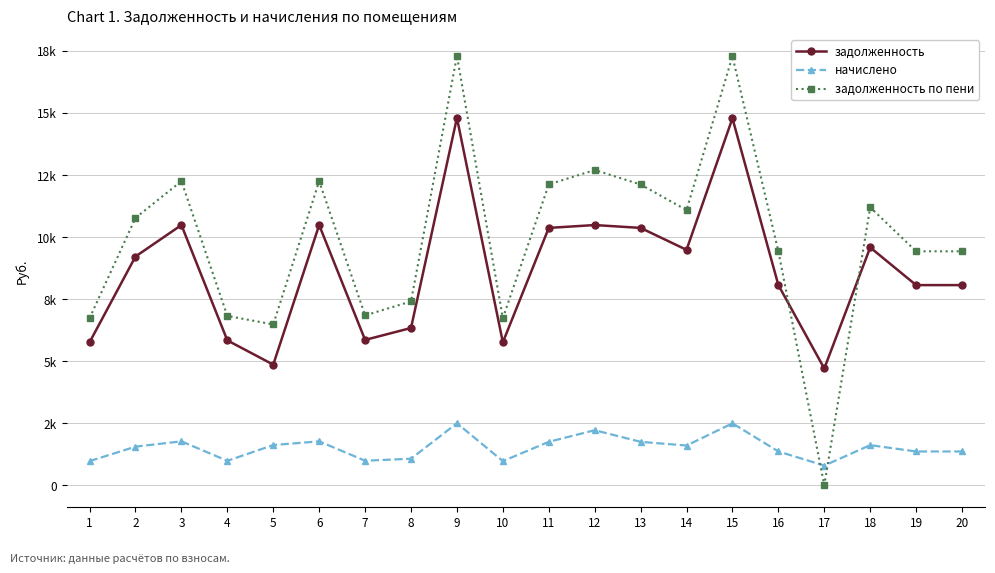

What is the difference between the maximum and minimum values in the задолженность по пени series?

17301.2